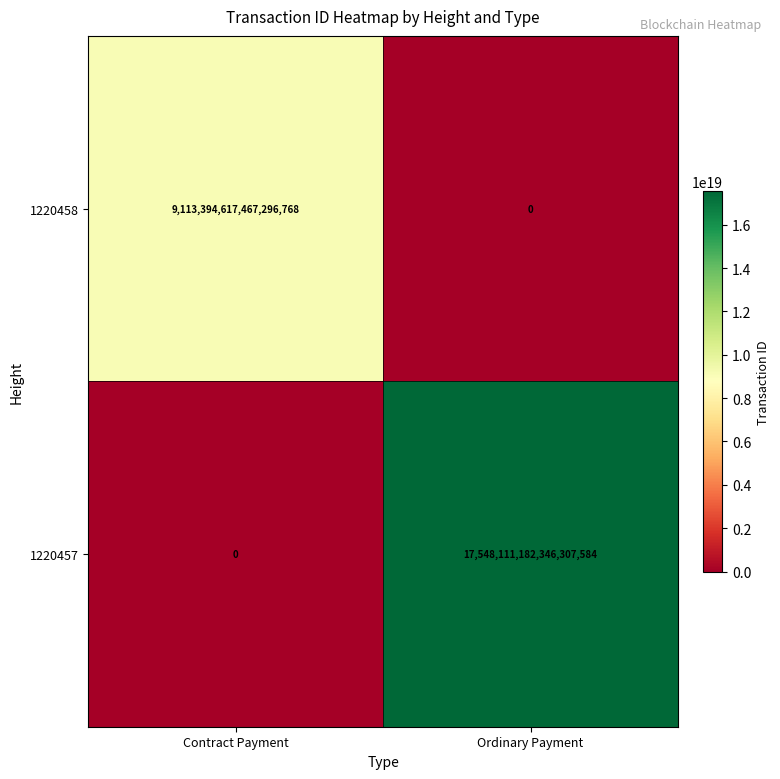

Count the number of data series in this chart.

2